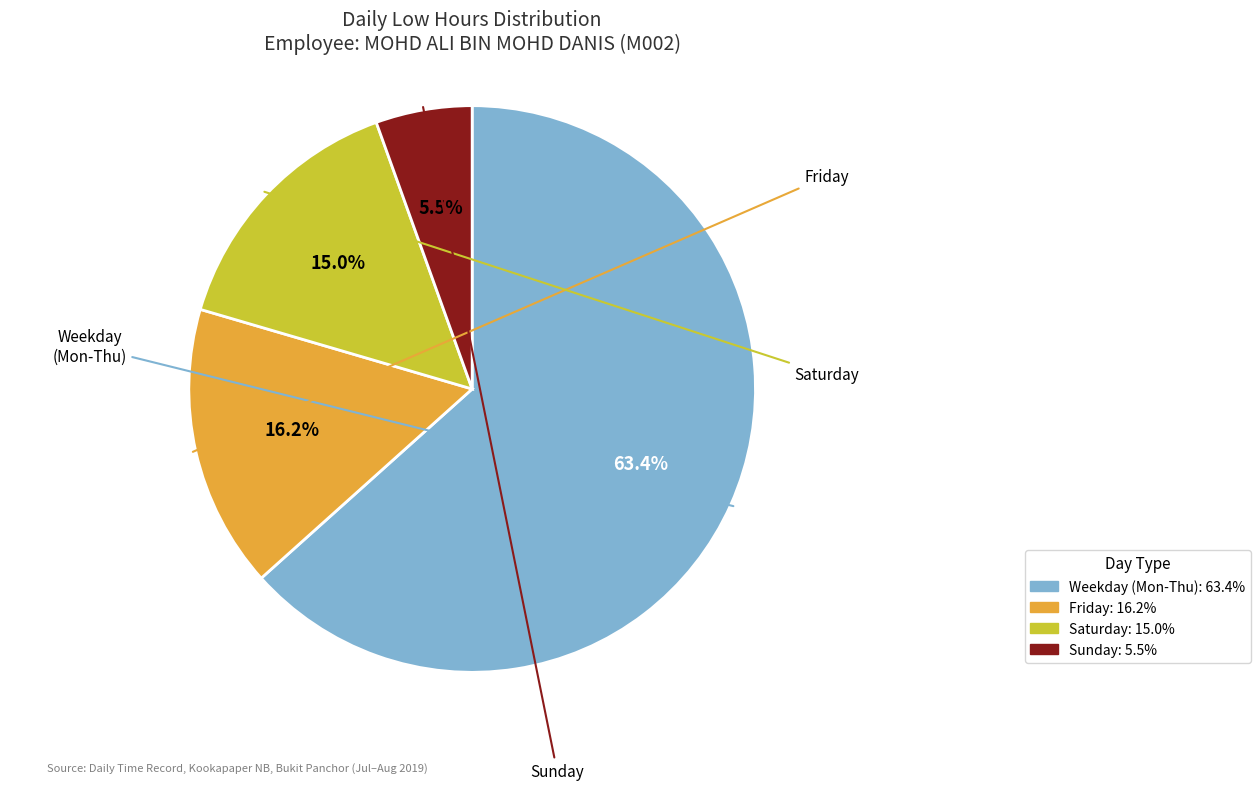

Is there a majority slice in this chart?

Yes